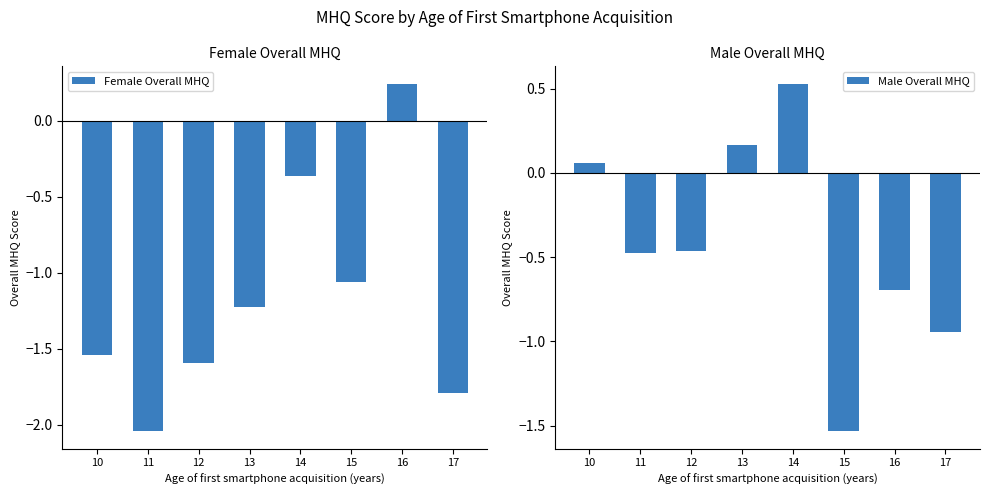

What is the sum of all Male Overall MHQ values?

-3.4